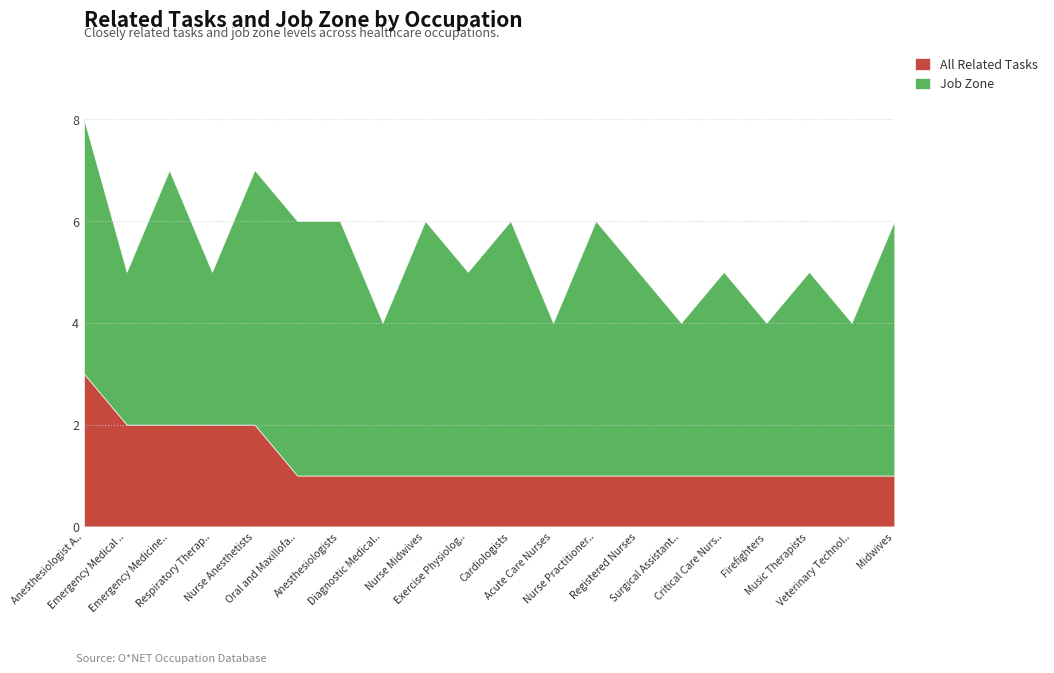

Between Anesthesiologists and Veterinary Technologists and Technicians, which is larger?

Anesthesiologists